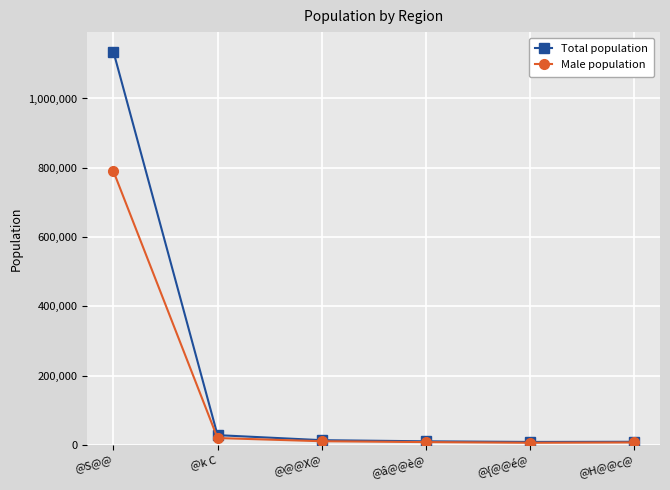

The Male population series shows 499823 at @S@@. True or false?

False